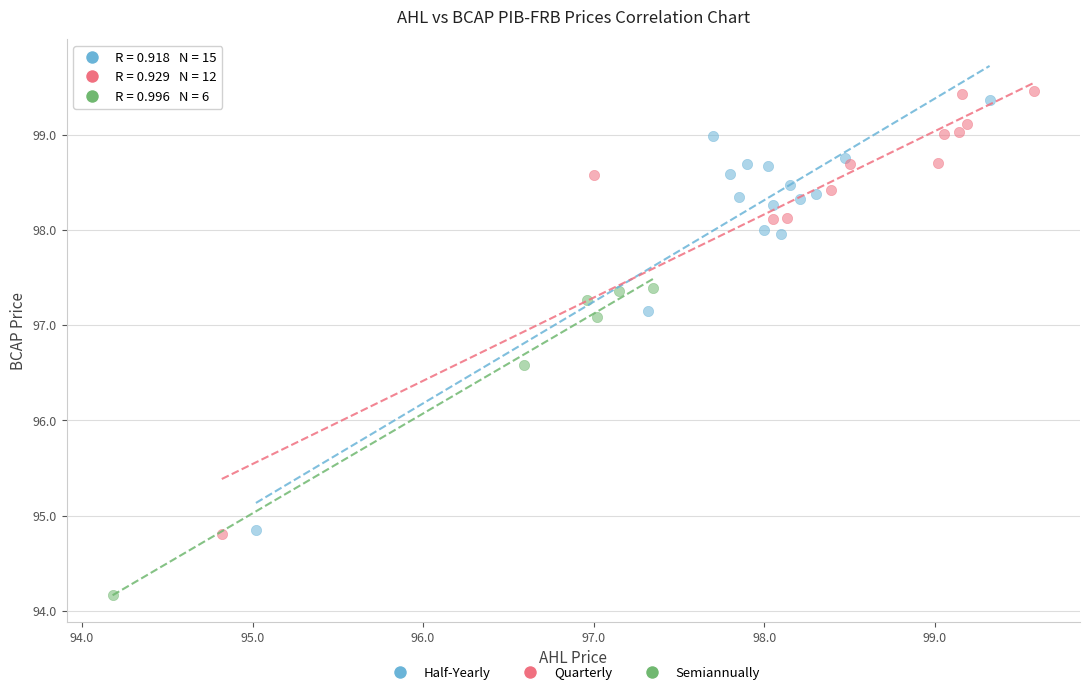

Which series contains the lowest Y value?

Semiannually